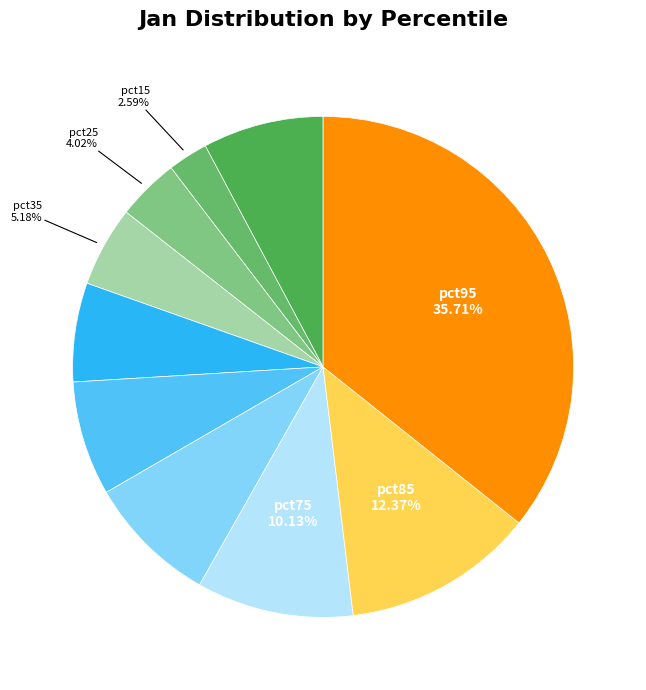

How many slices are in this pie chart?

10